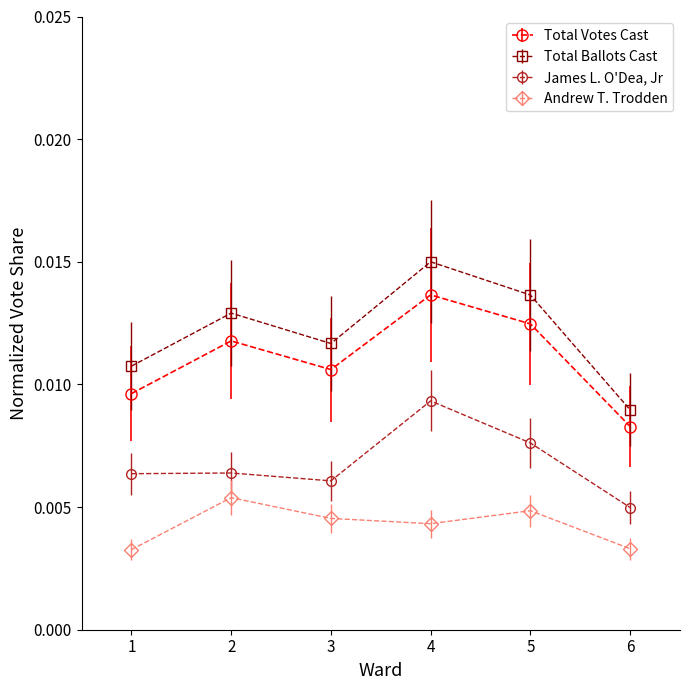

True or false: James L. O'Dea, Jr and Total Votes Cast intersect in this chart.

False